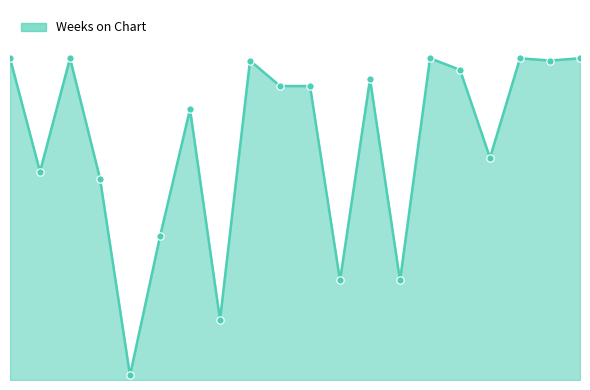

Is this an area chart (filled region under the line)?

Yes